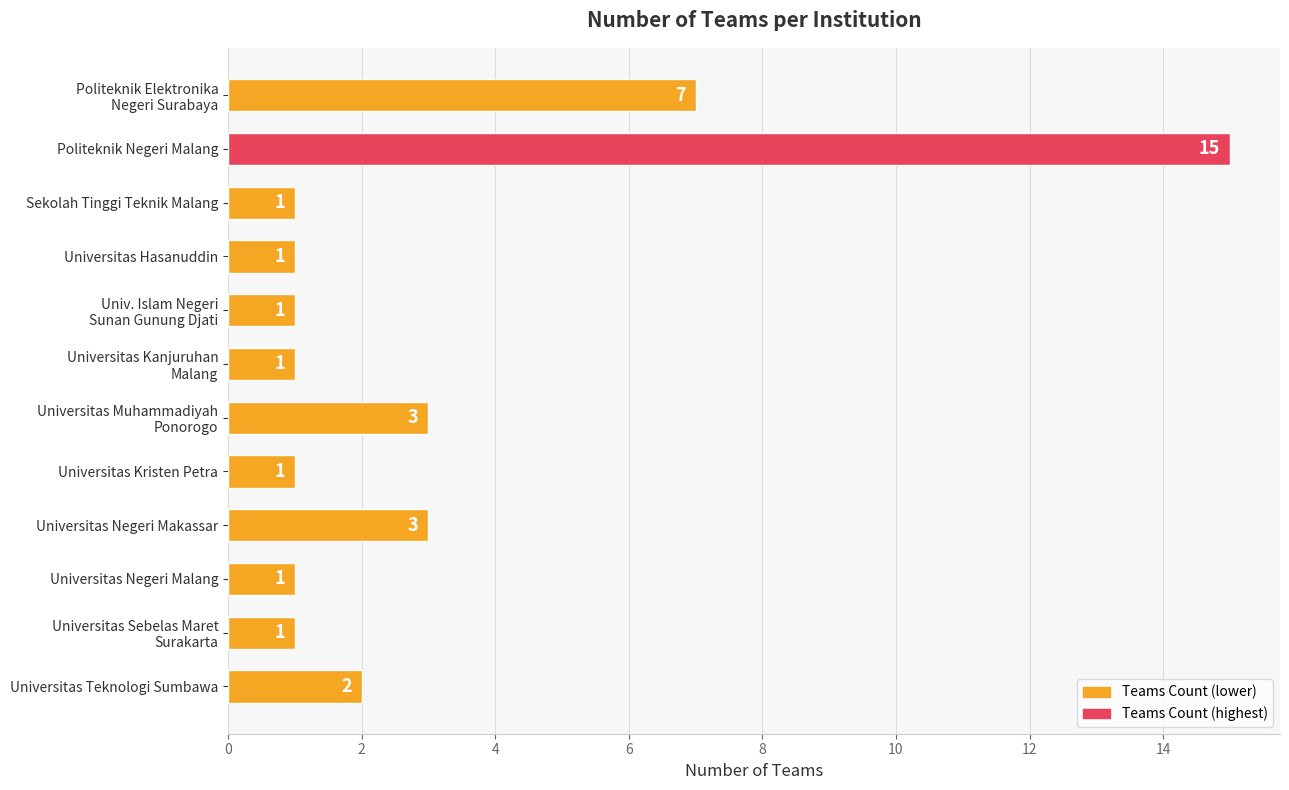

Which has a higher value, Universitas Negeri Malang or Universitas Negeri Makassar?

Universitas Negeri Makassar